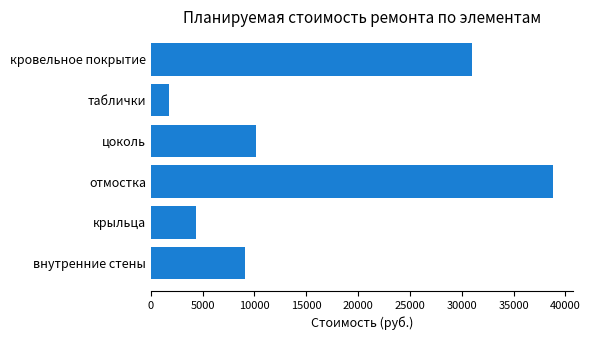

The chart shows a value of 4364.9 at крыльца. True or false?

True